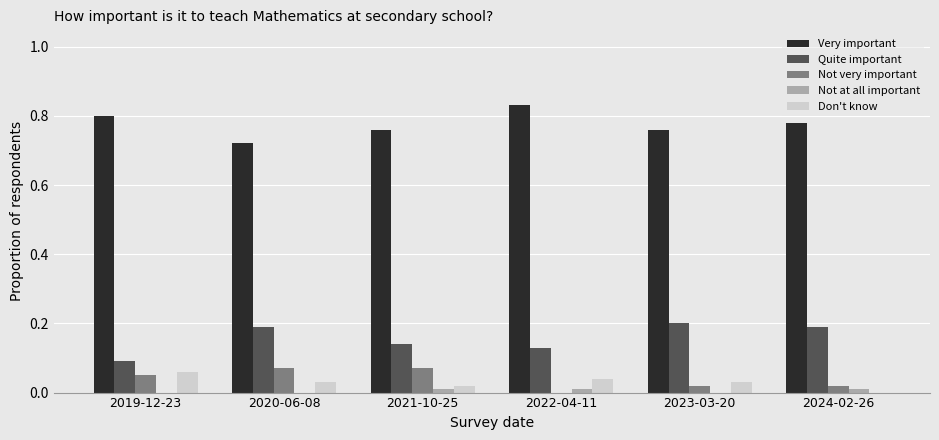

The Not very important series shows 0.0 at 2021-10-25. True or false?

False